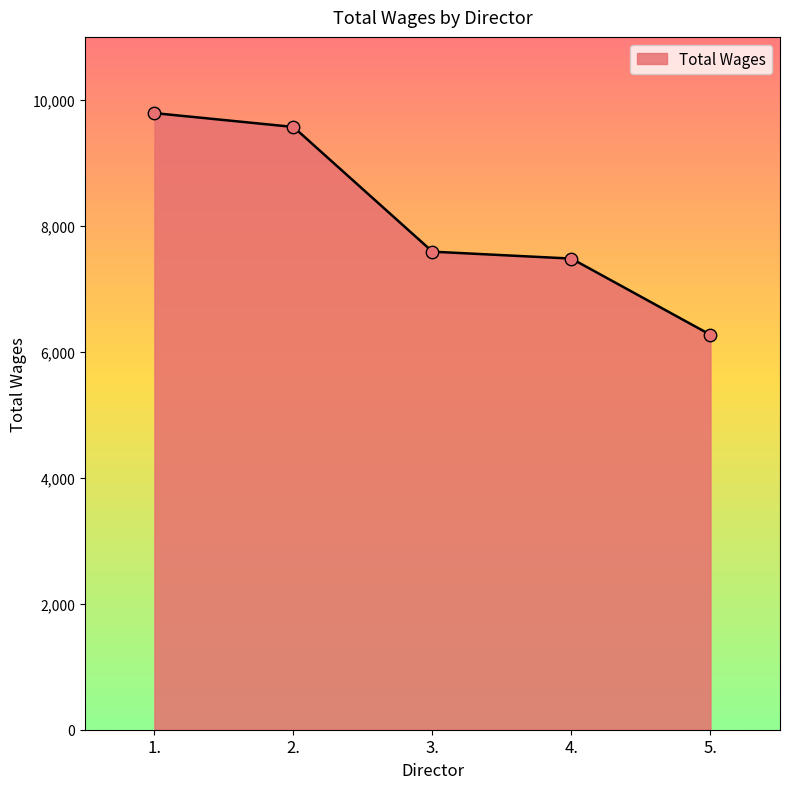

Which has a higher value, 5. or 1.?

1.